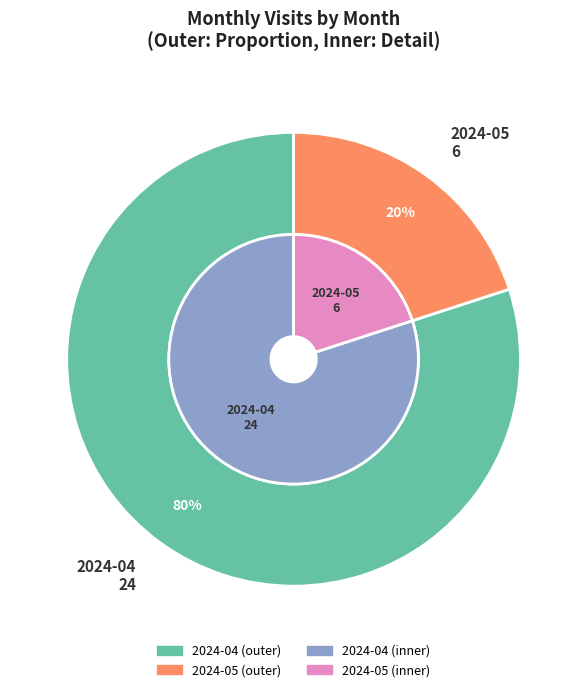

Is it true that 2024-04 is 93% of the pie?

False